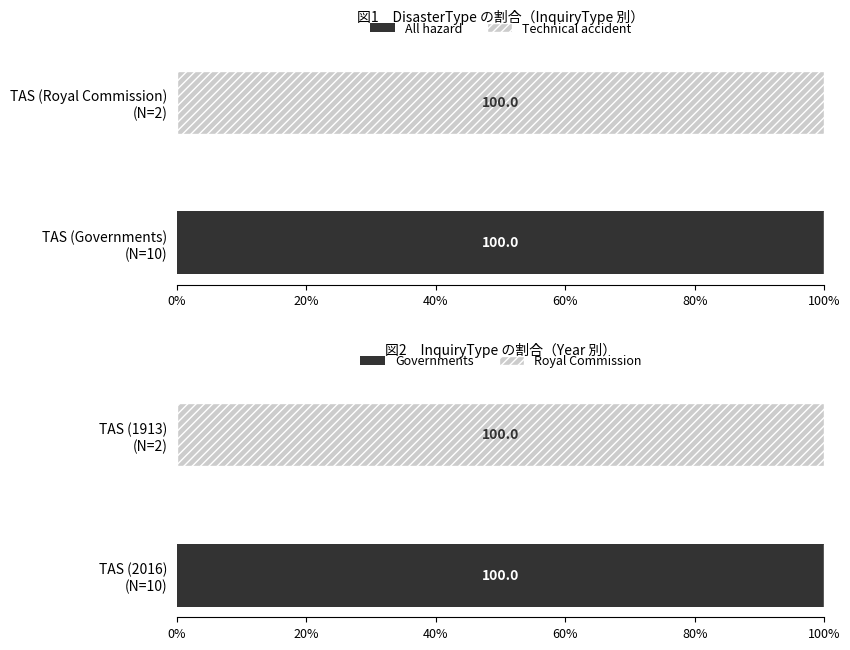

What are all the series names shown in the legend?

All hazard, Technical accident, Governments, Royal Commission